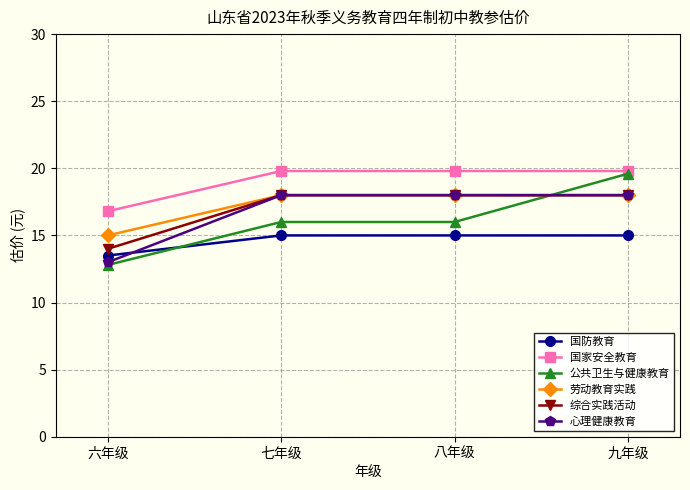

What is the minimum value for 公共卫生与健康教育?

12.8